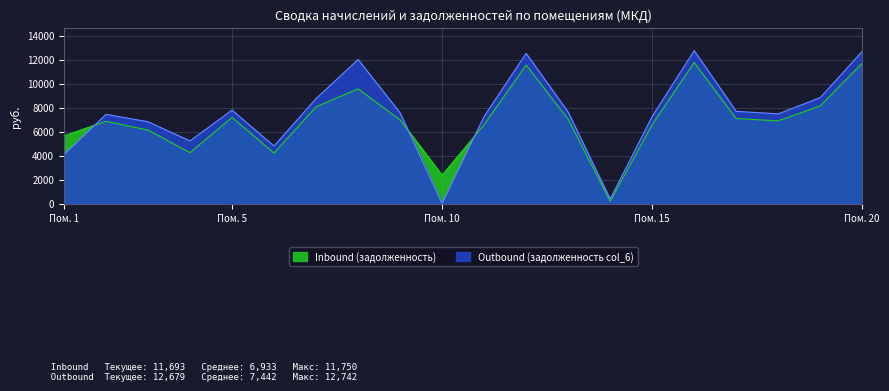

Rank the series by their maximum value, from highest to lowest.

Outbound (задолженность col_6), Inbound (задолженность)